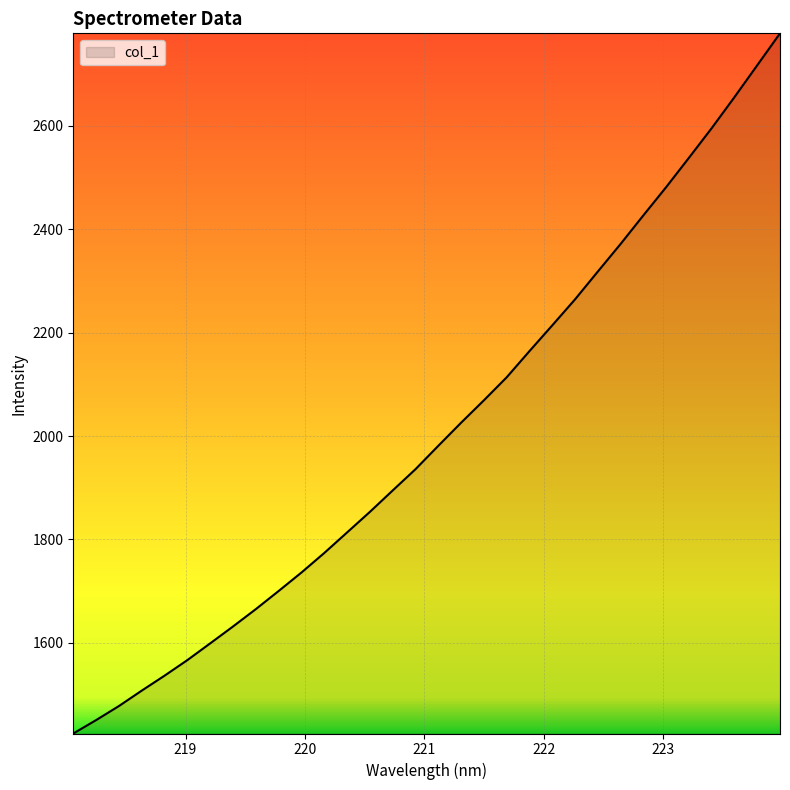

What is the difference between the maximum and minimum values?

1354.6